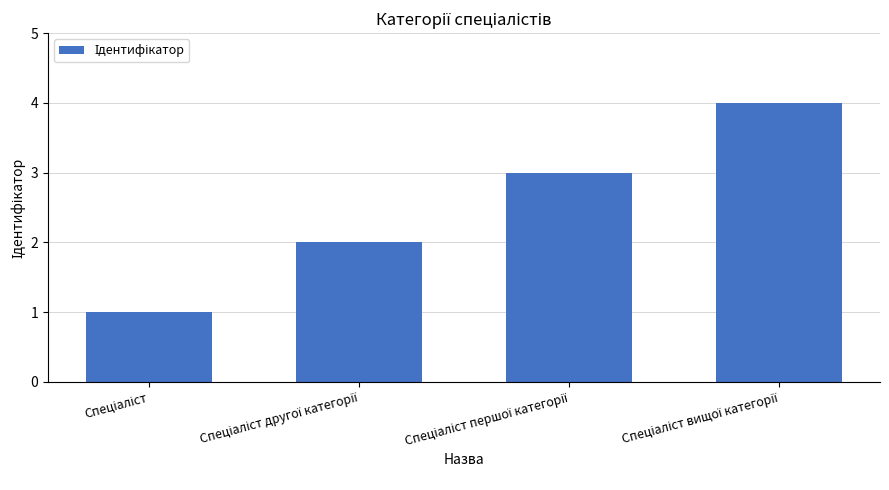

What is the difference between the maximum and minimum values?

3